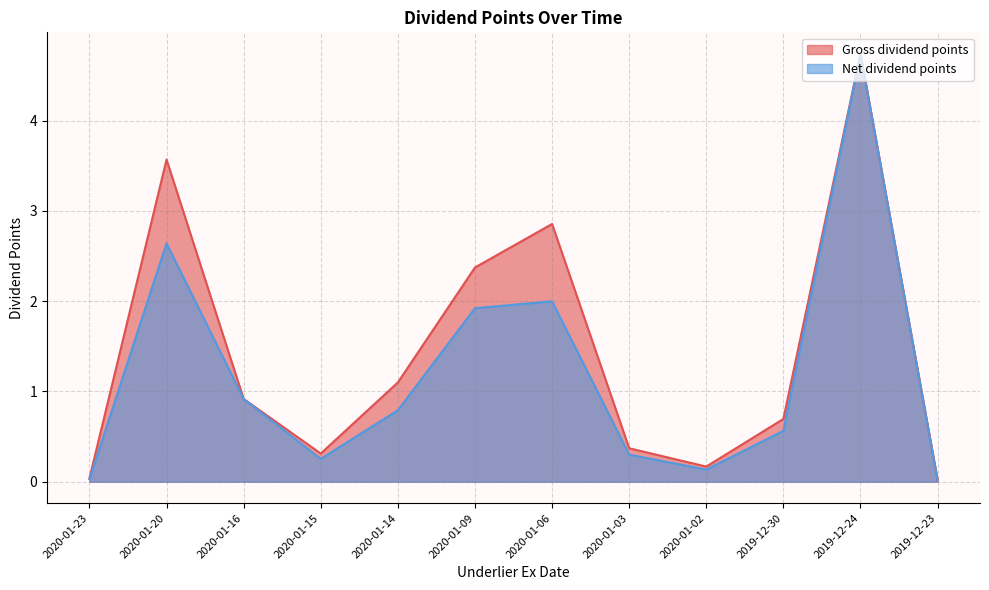

At which label is Net dividend points closest to 2?

2020-01-06